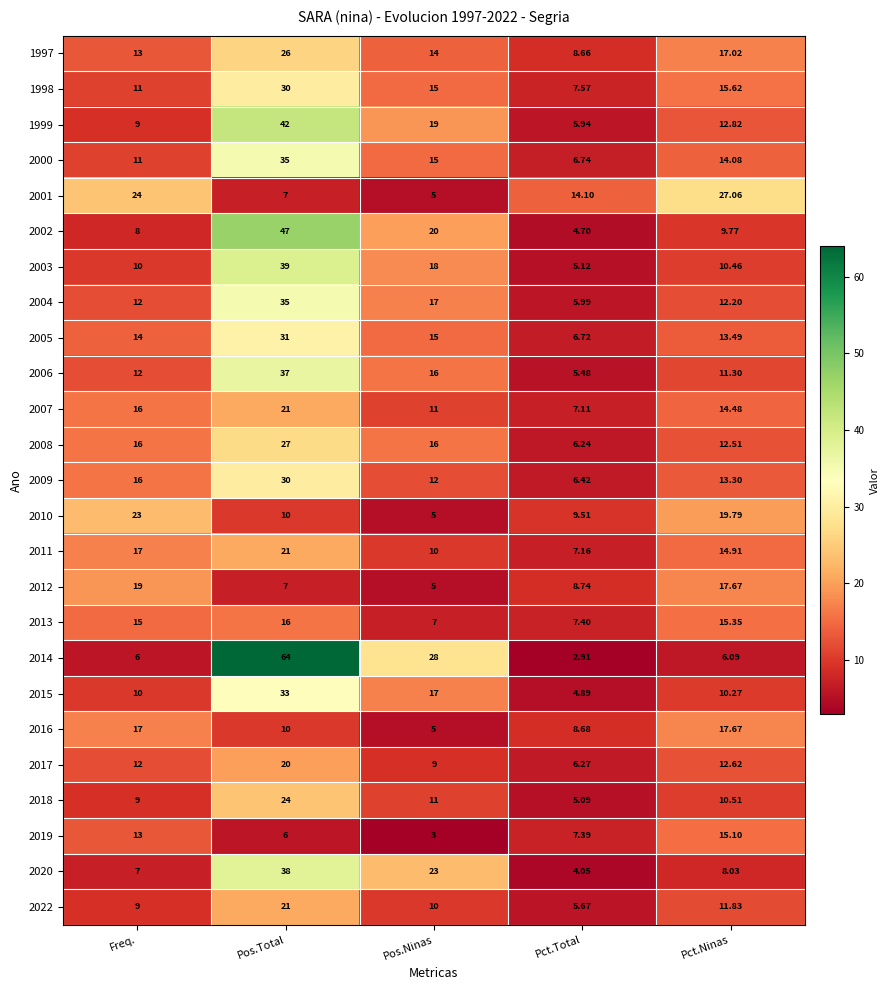

At which label is 1997 closest to 17?

Pct.Ninas